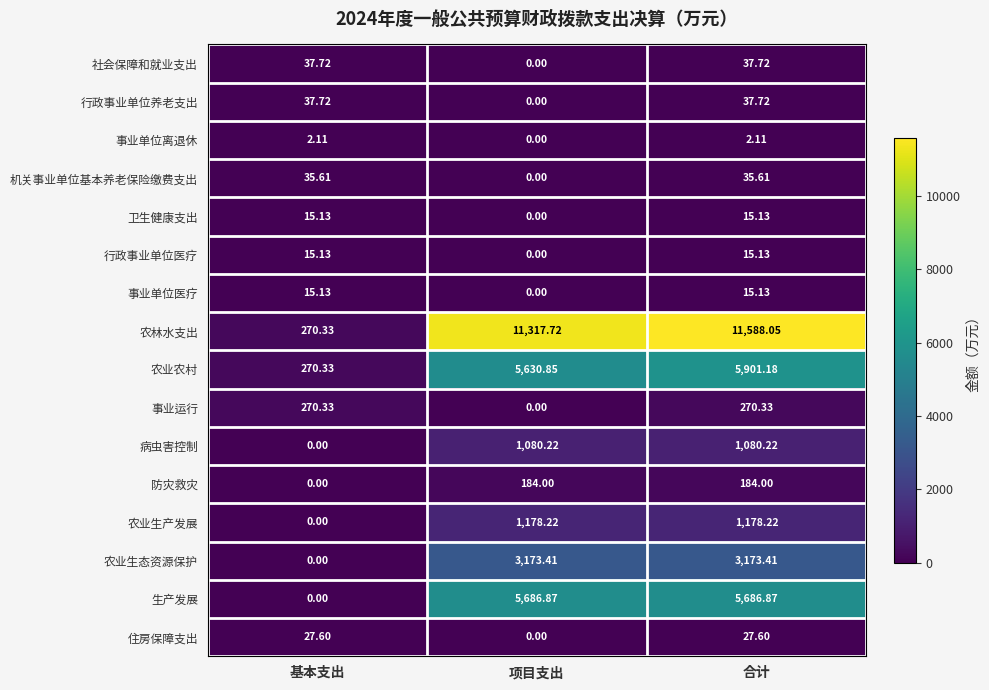

Is the value of 行政事业单位养老支出 at 项目支出 greater than the value of 社会保障和就业支出 at 合计?

No